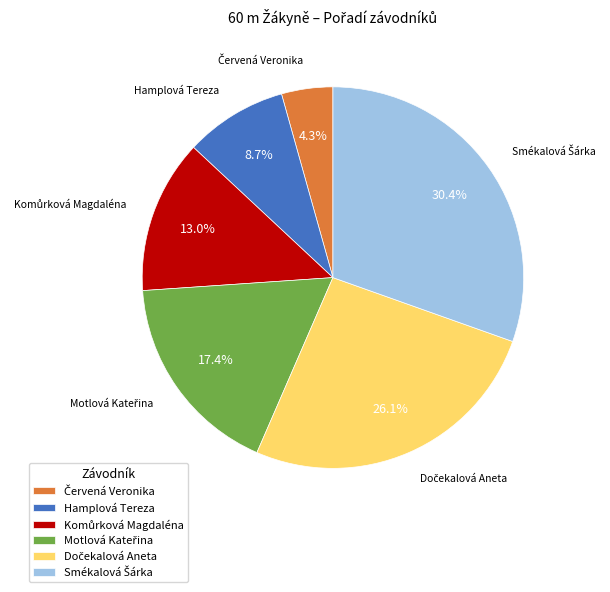

What percentage is NOT represented by Hamplová Tereza?

91.3%